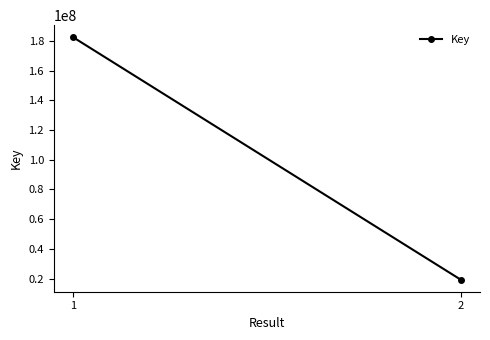

Reading left to right, list all the values displayed in this chart.

182476784	19259903